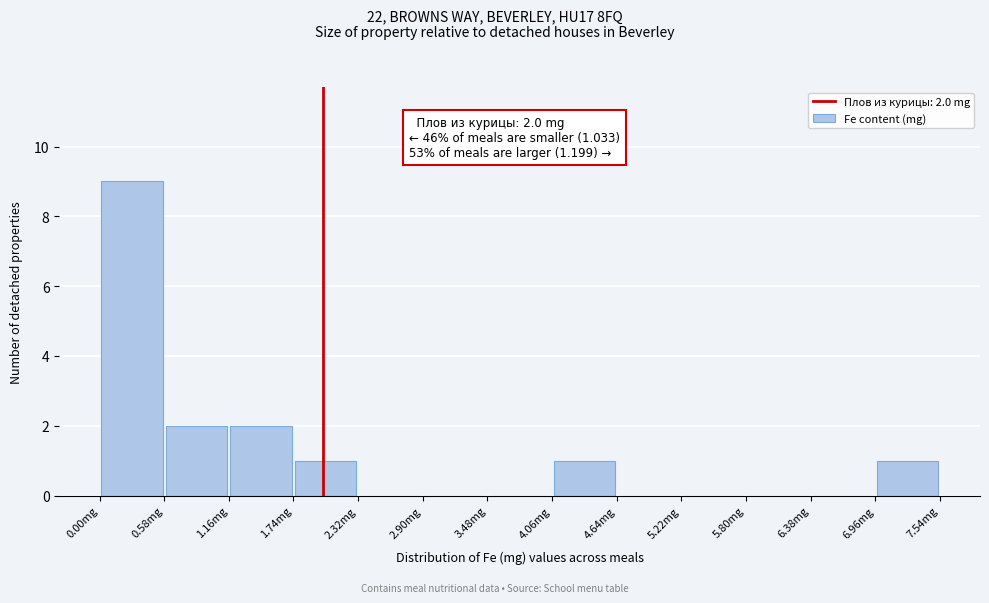

Which range on the x-axis has the tallest bar?

0.0 to 0.6